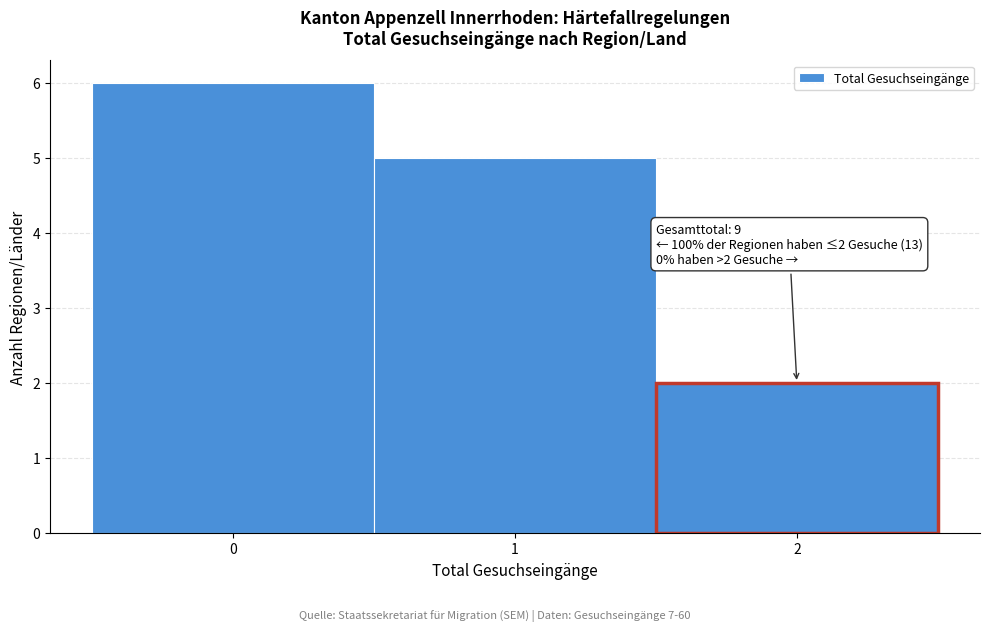

Over which range of the x-axis is the bar tallest?

-0.5 to 0.5